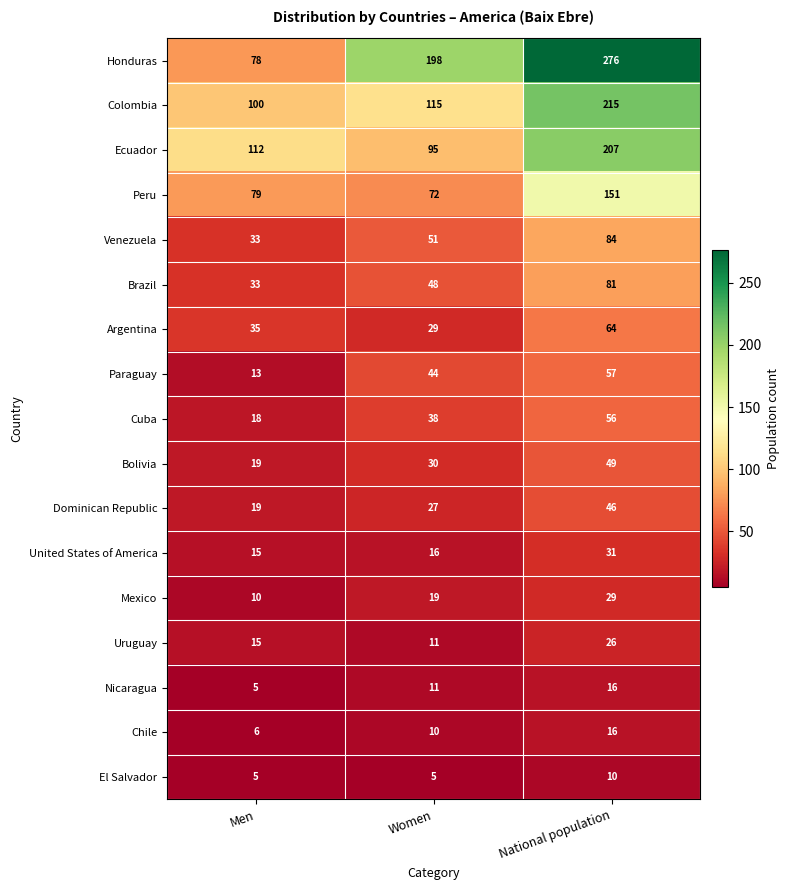

What is the minimum value for Nicaragua?

5